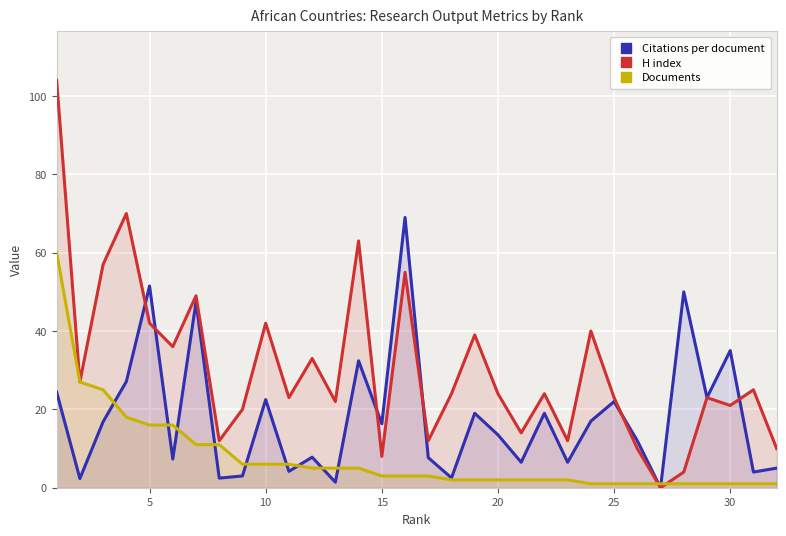

The value of H index at 30 is 21.0. True or false?

True